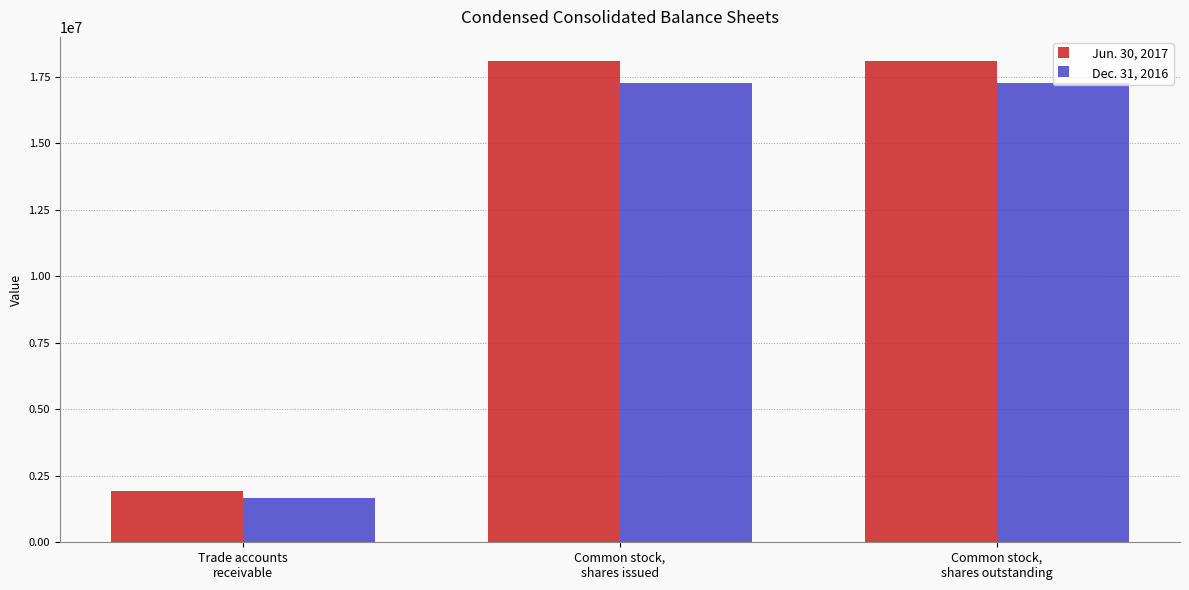

Reading left to right, what are all the values shown in this chart?

Jun. 30, 2017: 1923287	18092603	18092603
Dec. 31, 2016: 1653385	17249315	17249315